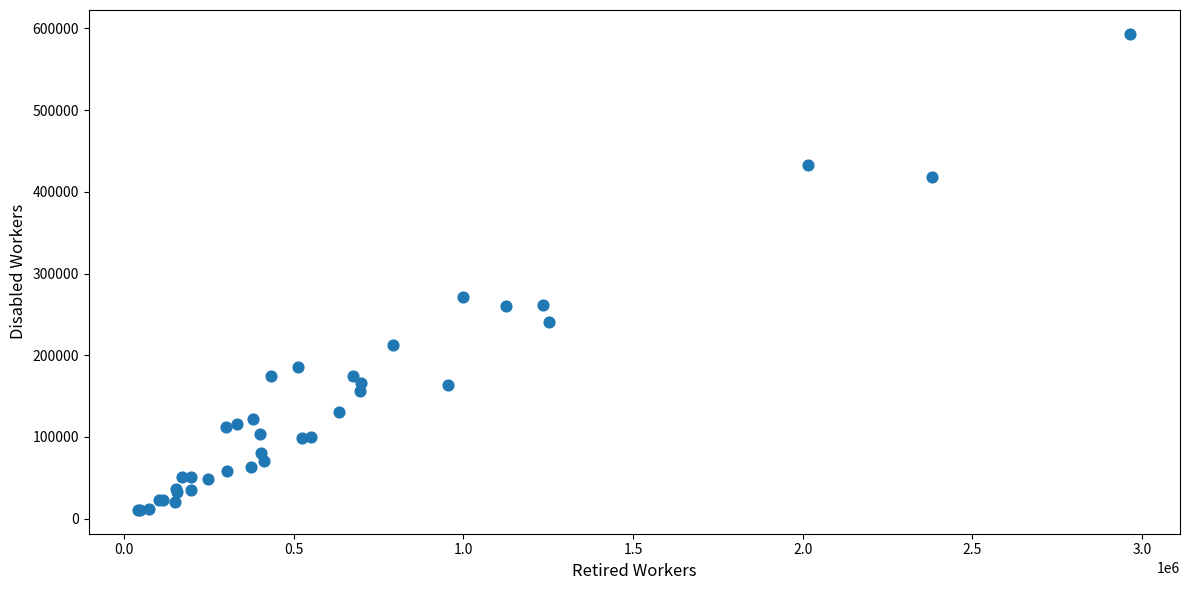

What Y value in the scatter plot is closest to 302057?

270824